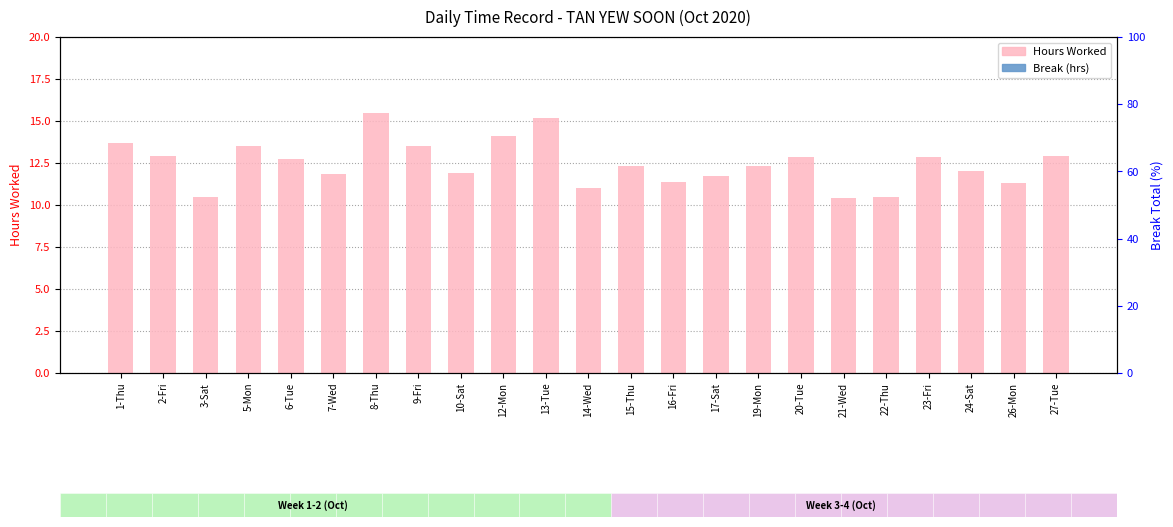

Reading left to right, transcribe all the data shown in this chart.

Hours Worked: 13.7	12.9	10.5	13.5	12.7	11.8	15.5	13.5	11.9	14.1	15.2	11.0	12.3	11.4	11.7	12.3	12.9	10.4	10.4	12.9	12.1	11.3	12.9
Break (hrs): 0.0	0.0	0.0	0.0	0.0	0.0	0.0	0.0	0.0	0.0	0.0	0.0	0.0	0.0	0.0	0.0	0.0	0.0	0.0	0.0	0.0	0.0	0.0